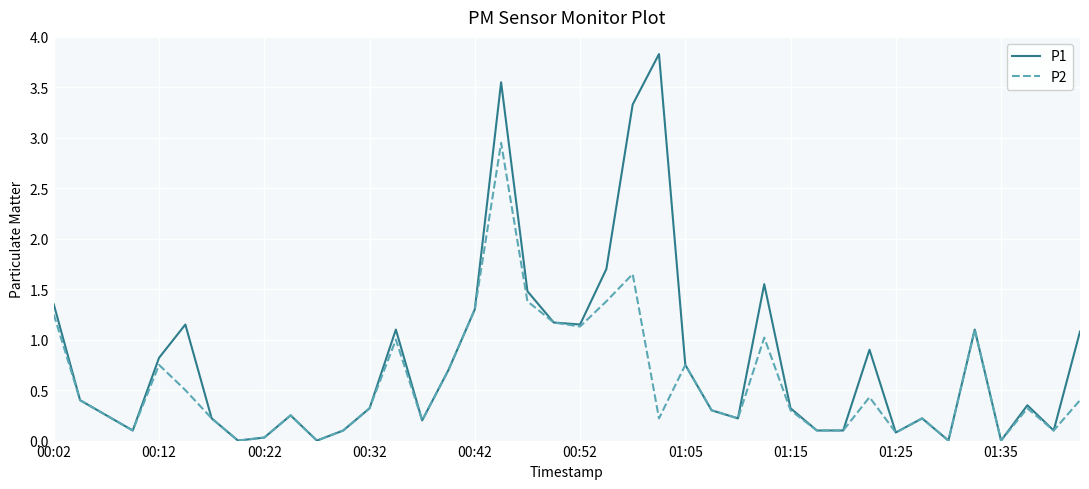

How many lines are shown in the chart?

2